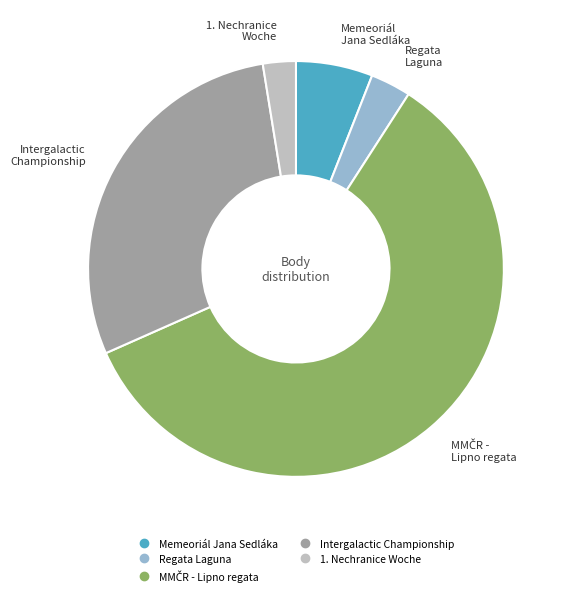

Which has a higher value, 1. Nechranice Woche or Memeoriál Jana Sedláka?

Memeoriál Jana Sedláka